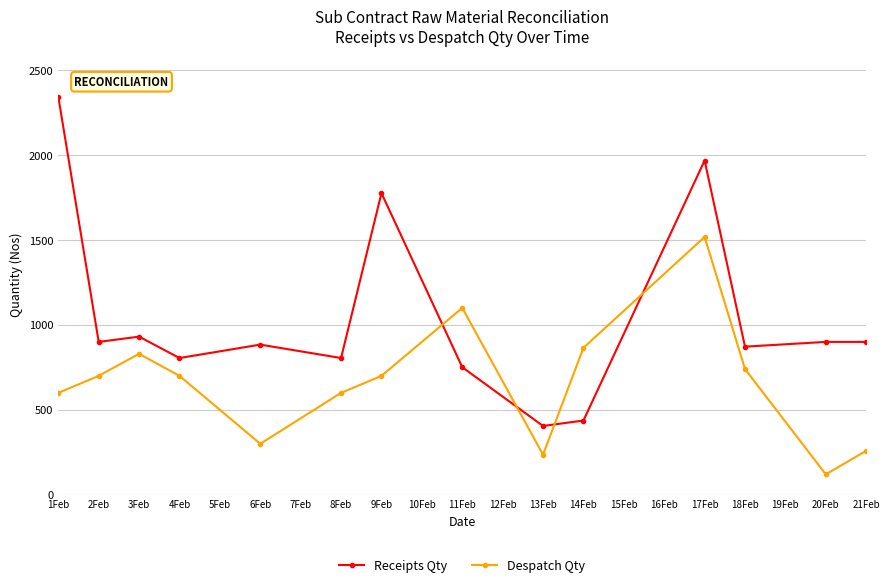

True or false: Receipts Qty has a value of 190 at 4Feb.

False